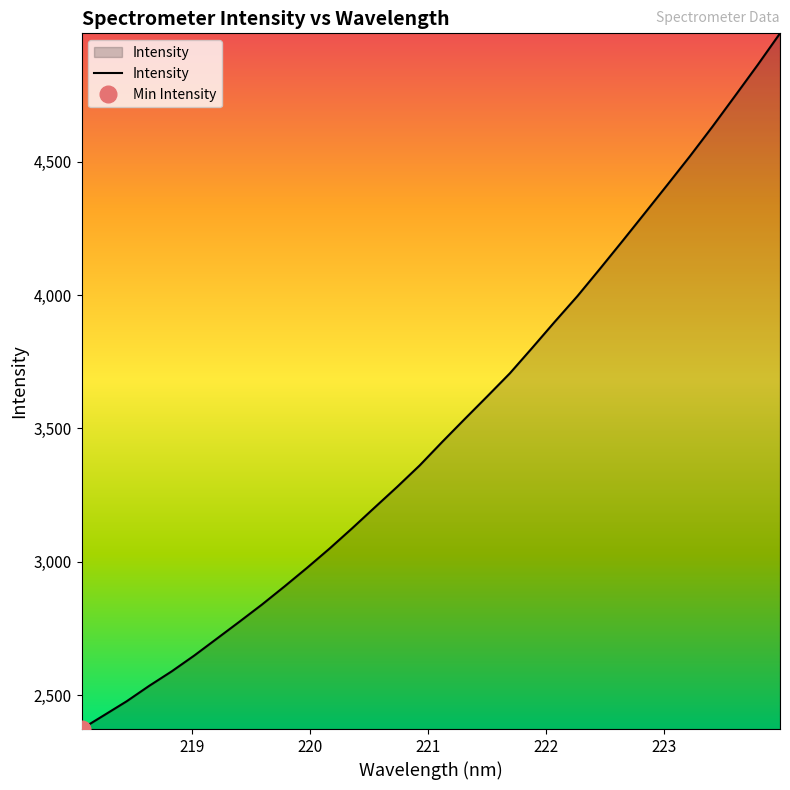

How many lines are shown in the chart?

1